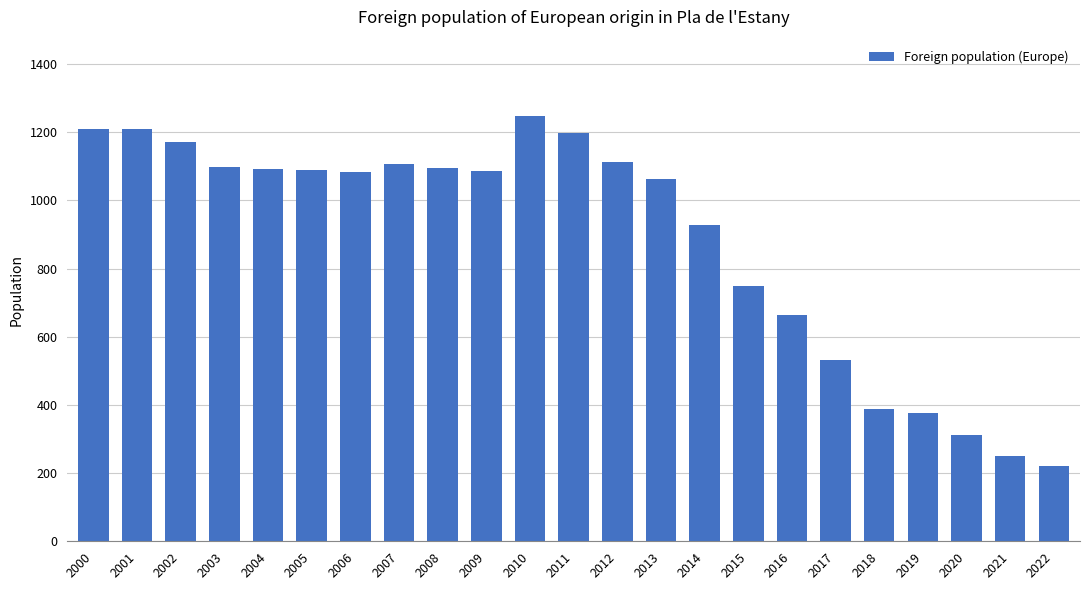

How many categories are shown in the chart?

23